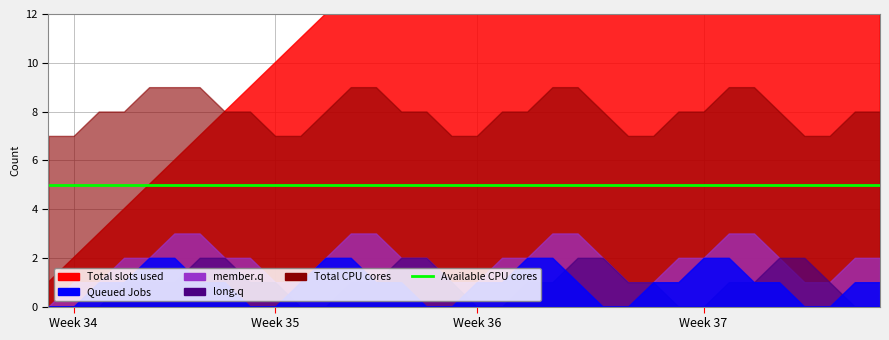

Reading right to left, list all the values displayed in this chart.

Total slots used: 34	33	32	31	30	29	28	27	26	25	24	23	22	21	20	19	18	17	16	15	14	13	12	11	10	9	8	7	6	5	4	3	2	1
Queued Jobs: 1	1	0	0	1	1	2	2	1	1	0	0	1	2	2	1	1	0	0	1	1	2	2	1	0	0	1	1	2	2	1	1	0	0
member.q: 2	2	1	1	2	3	3	2	2	1	1	2	3	3	2	2	1	1	2	2	3	3	2	1	1	2	2	3	3	2	2	1	1	0
long.q: 0	0	1	2	2	1	1	0	0	1	1	2	2	1	1	0	0	1	2	2	1	1	0	0	1	1	2	2	1	1	1	0	0	0
Total CPU cores: 8	8	7	7	8	9	9	8	8	7	7	8	9	9	8	8	7	7	8	8	9	9	8	7	7	8	8	9	9	9	8	8	7	7
Available CPU cores: 5	5	5	5	5	5	5	5	5	5	5	5	5	5	5	5	5	5	5	5	5	5	5	5	5	5	5	5	5	5	5	5	5	5